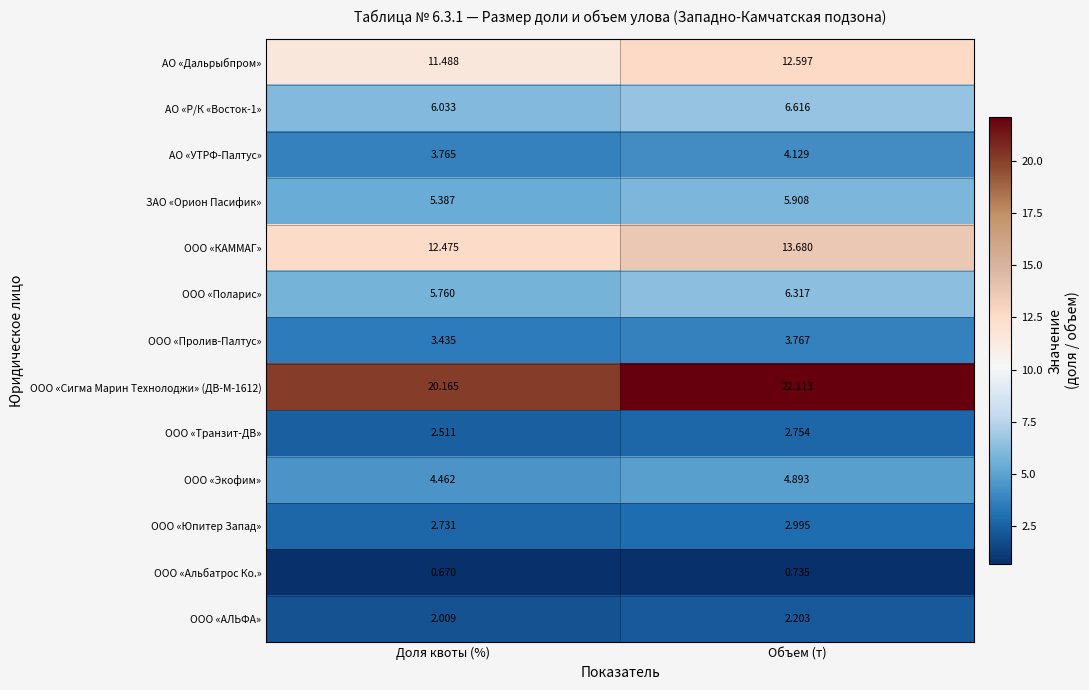

What is the total value across all series at Доля квоты (%)?

80.9